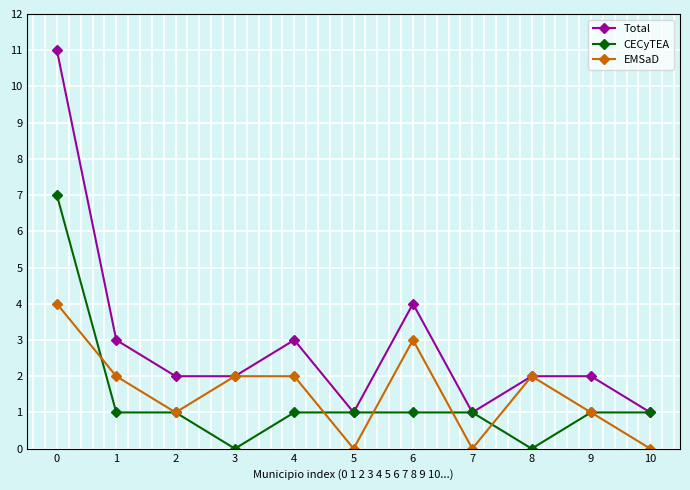

What is the value of the Total point at the 10th from the left?

2